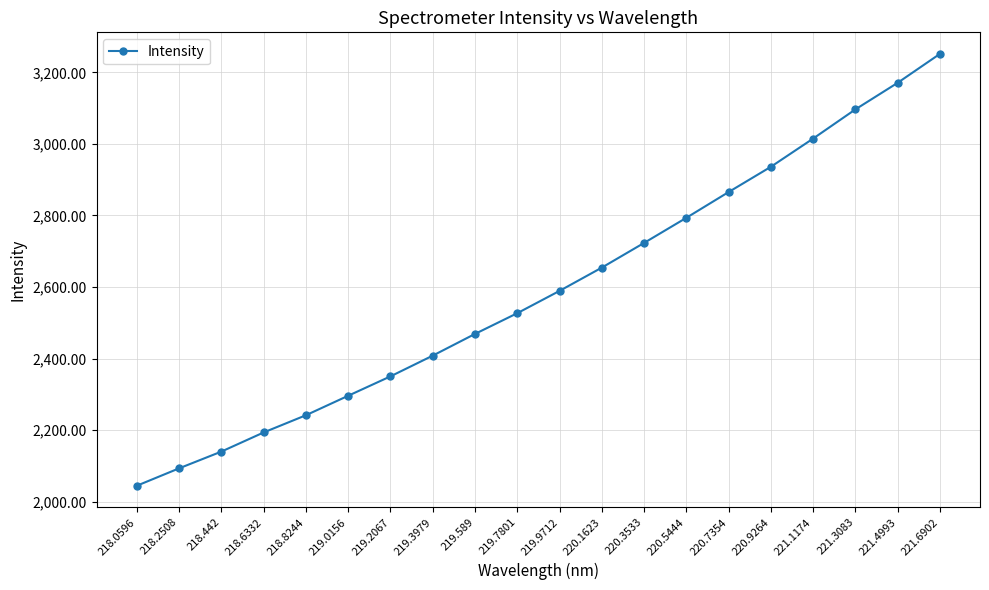

What is the maximum value shown in the chart?

3251.6